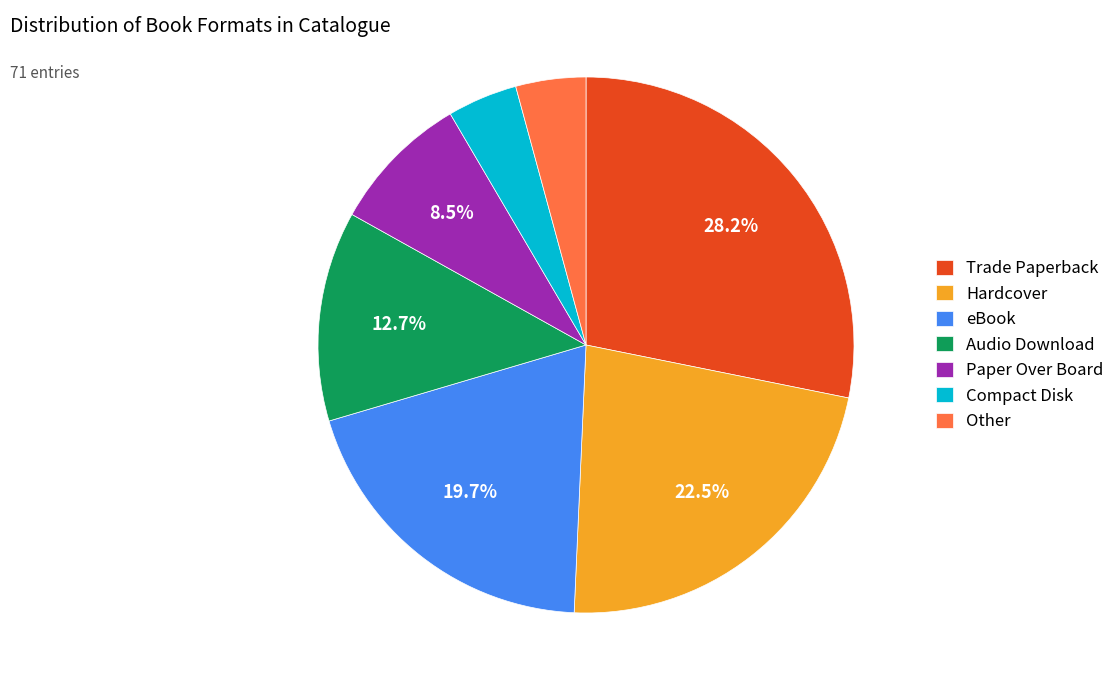

To the nearest percent, what is the average slice percentage?

14%